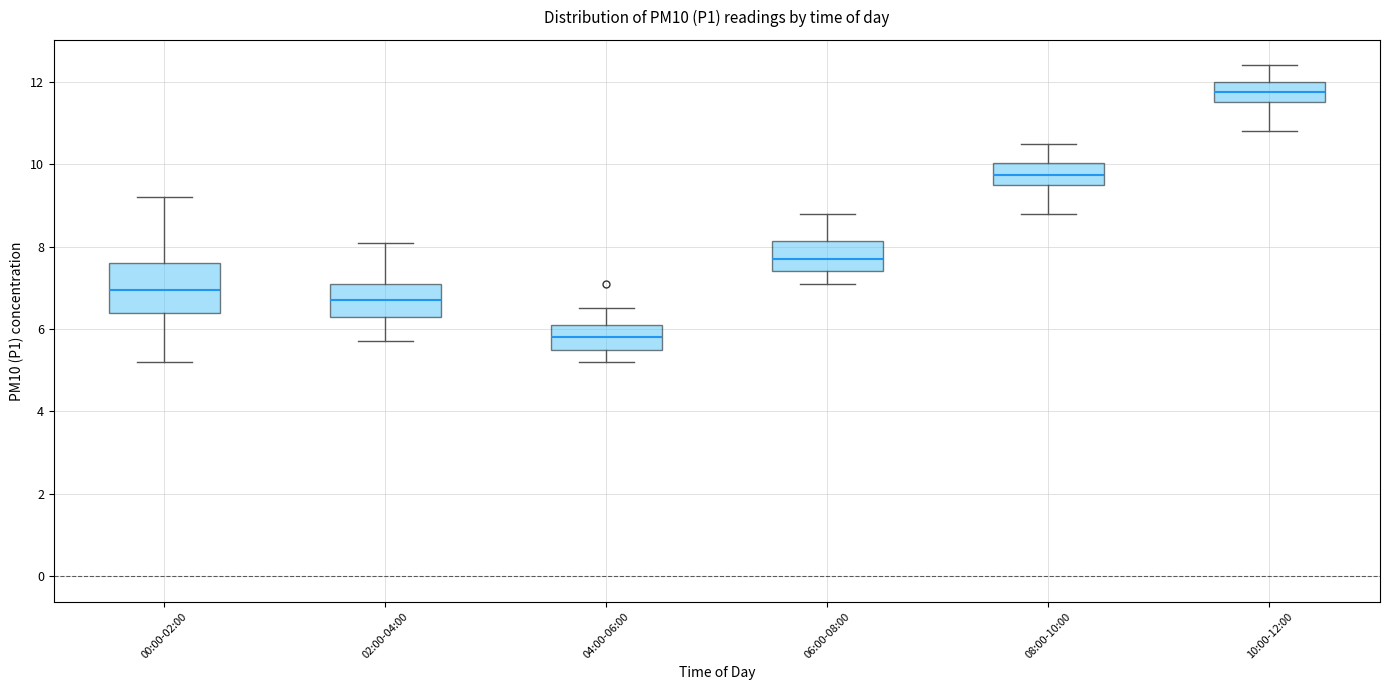

Reading left to right, transcribe this box plot: for each box, give where its median line is, the range the box spans, and where its two whiskers end, as read against the y-axis. The values are not printed on the chart, so give them approximately, as read against the axis.

00:00-02:00: median 7.0, box 6.4 to 7.6, whiskers 5.2 to 9.2
02:00-04:00: median 6.8, box 6.4 to 7.2, whiskers 5.8 to 8.2
04:00-06:00: median 5.8, box 5.6 to 6.2, whiskers 5.2 to 6.6
06:00-08:00: median 7.8, box 7.4 to 8.2, whiskers 7.2 to 8.8
08:00-10:00: median 9.8, box 9.6 to 10.0, whiskers 8.8 to 10.6
10:00-12:00: median 11.8, box 11.6 to 12.0, whiskers 10.8 to 12.4